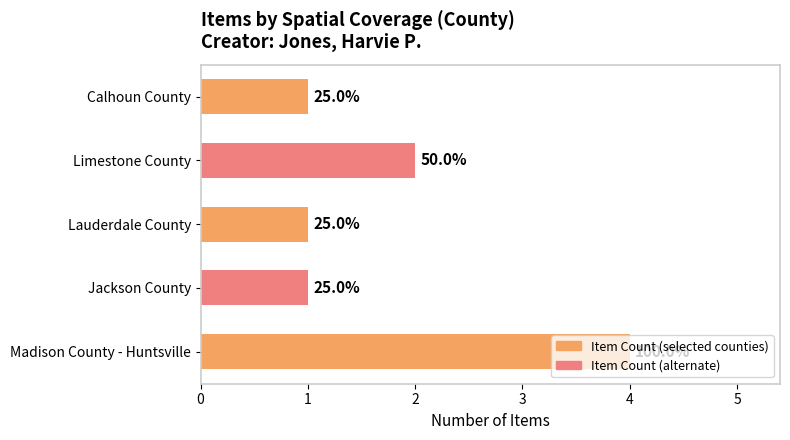

What is the average value?

2